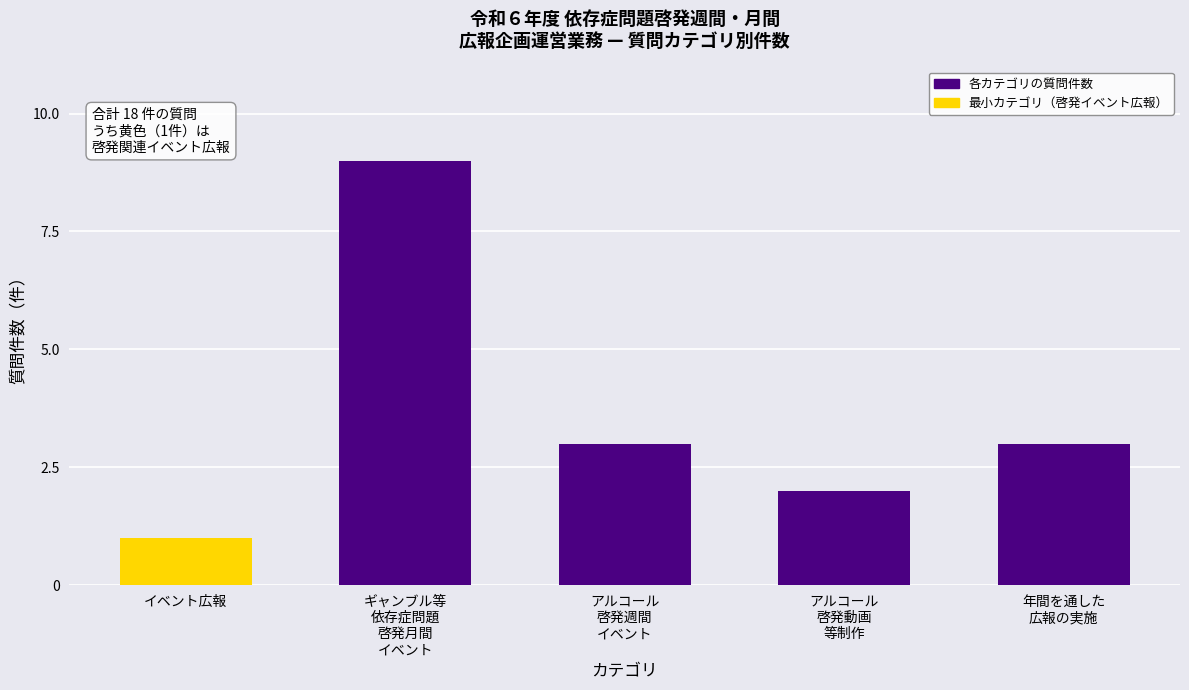

Reading left to right, list all the values displayed in this chart.

1	9	3	2	3